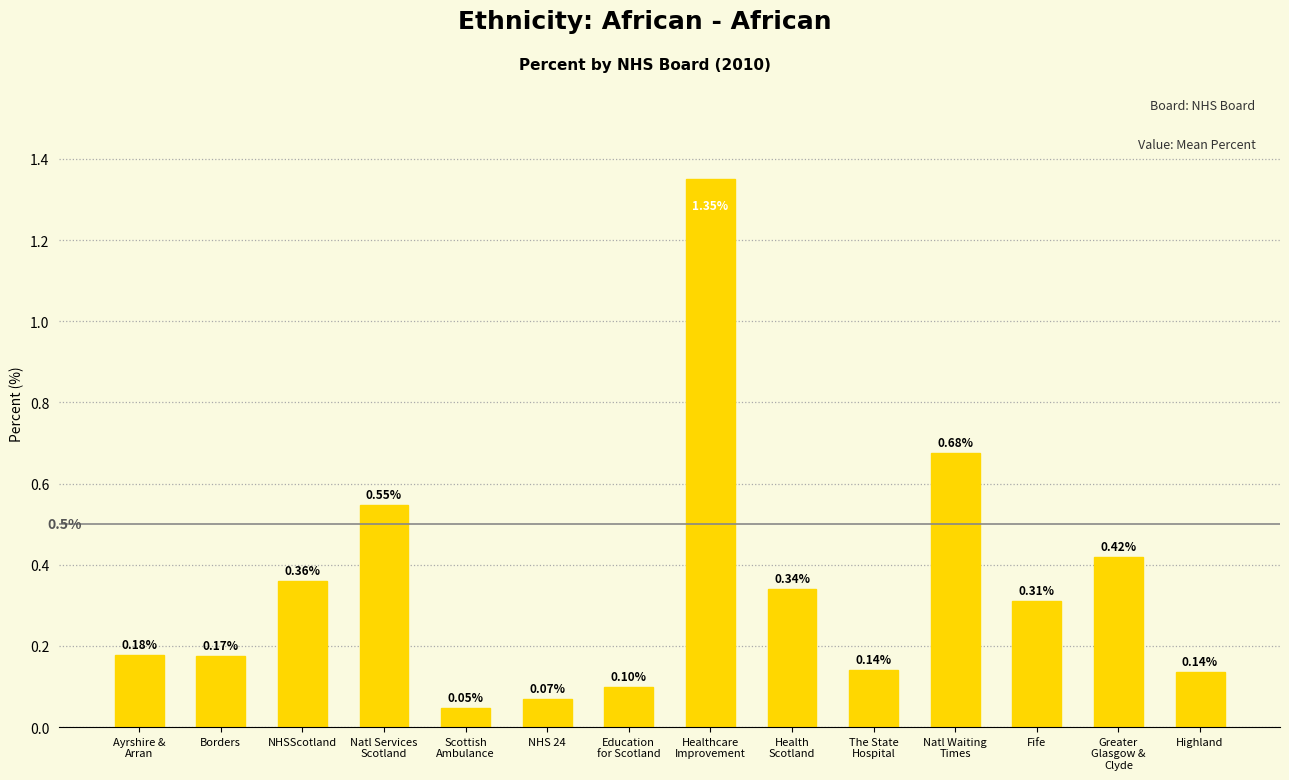

Is it true that the value at Natl Services
Scotland is 0.5?

True